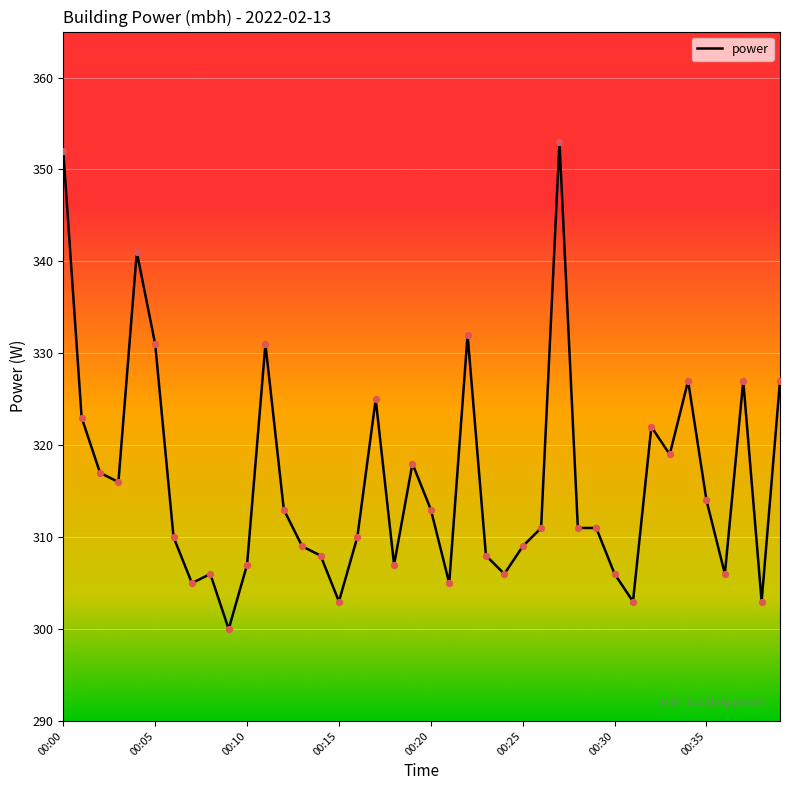

What is the greatest value displayed?

353